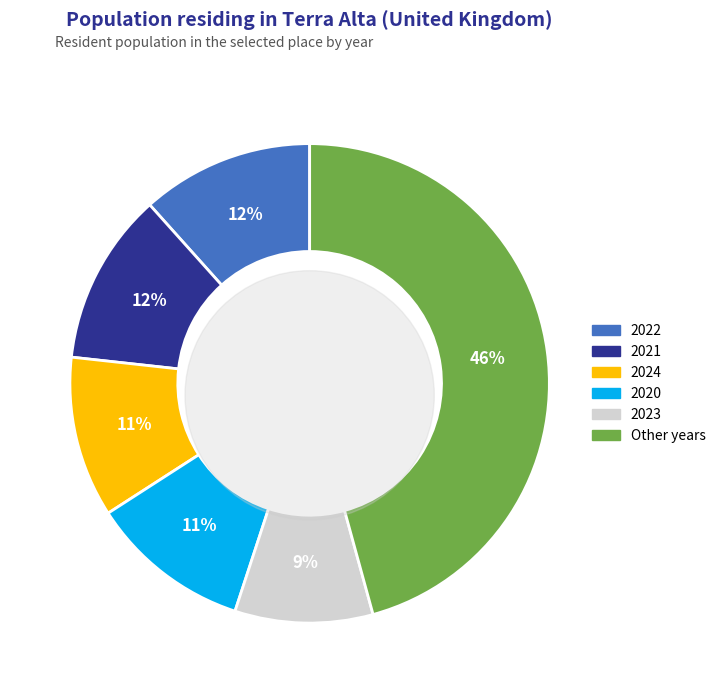

True or false: 2016 accounts for 1% of the total.

False